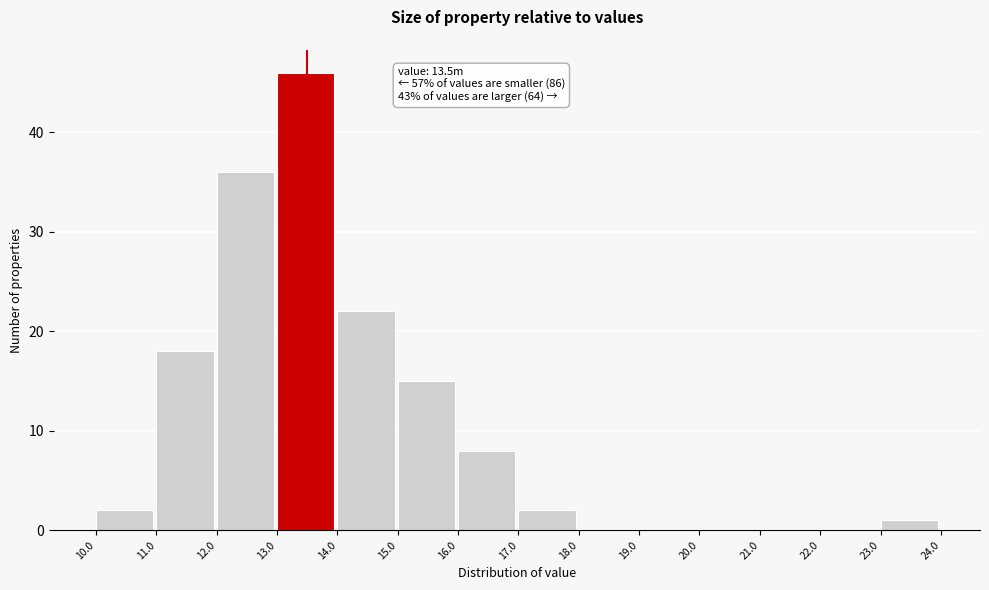

Over which range of the x-axis is the bar tallest?

13.0 to 14.0